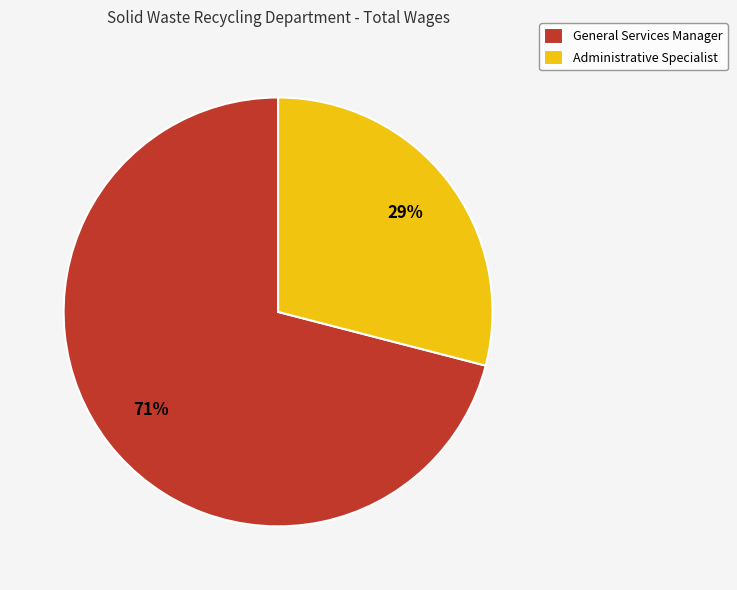

Rank the categories by value from highest to lowest.

General Services Manager, Administrative Specialist